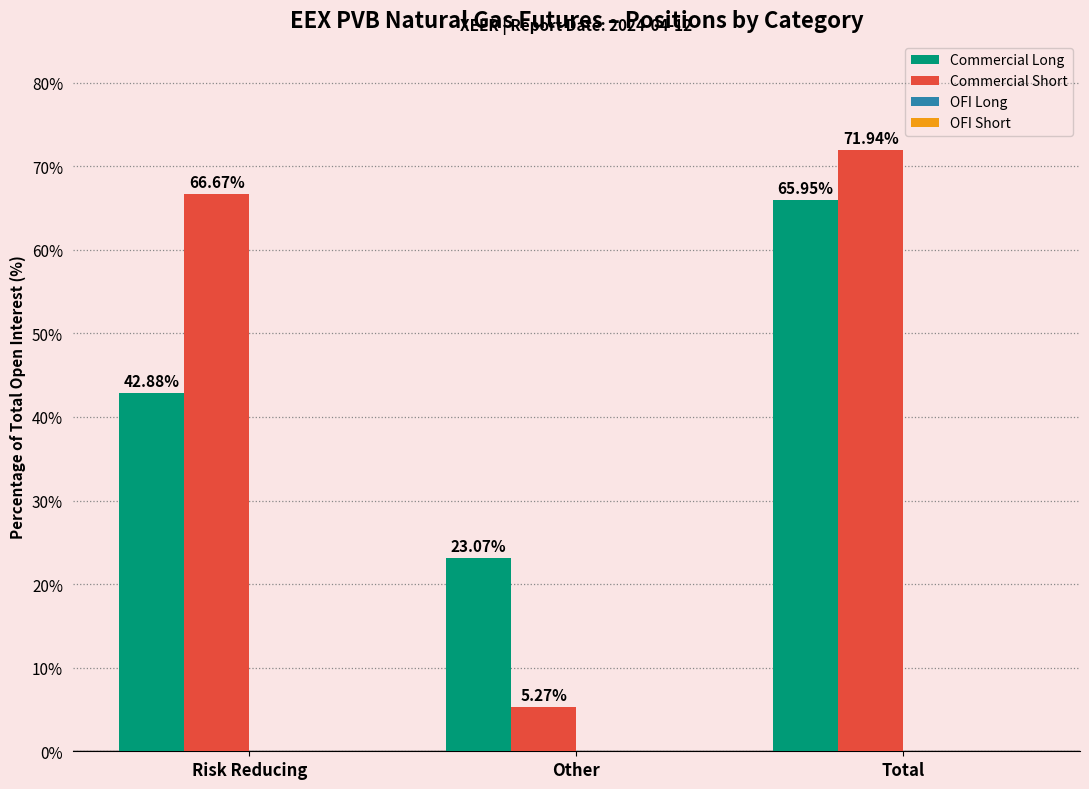

Rank the categories by Commercial Short value from lowest to highest.

Other, Risk Reducing, Total